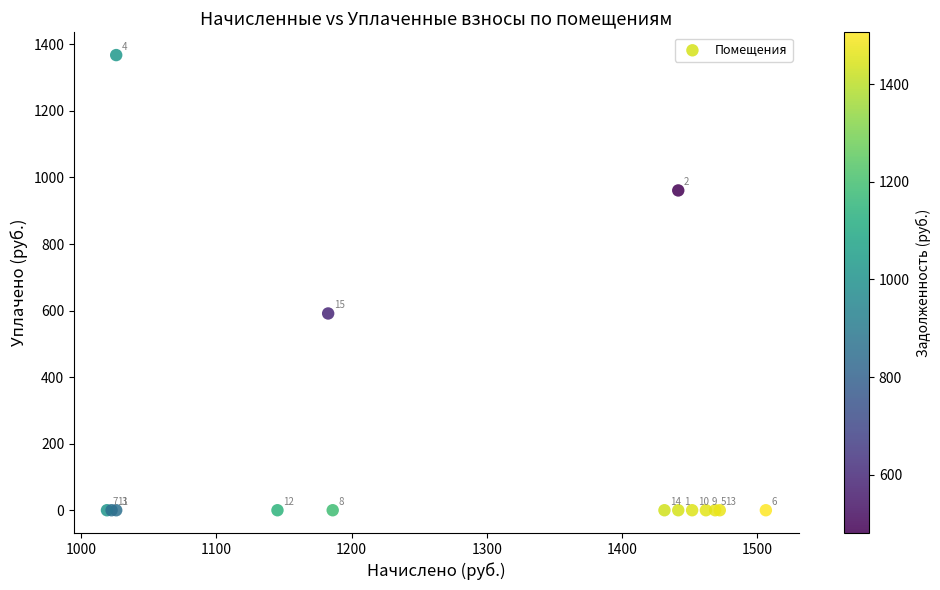

What Y value in the scatter plot is closest to 683?

591.3